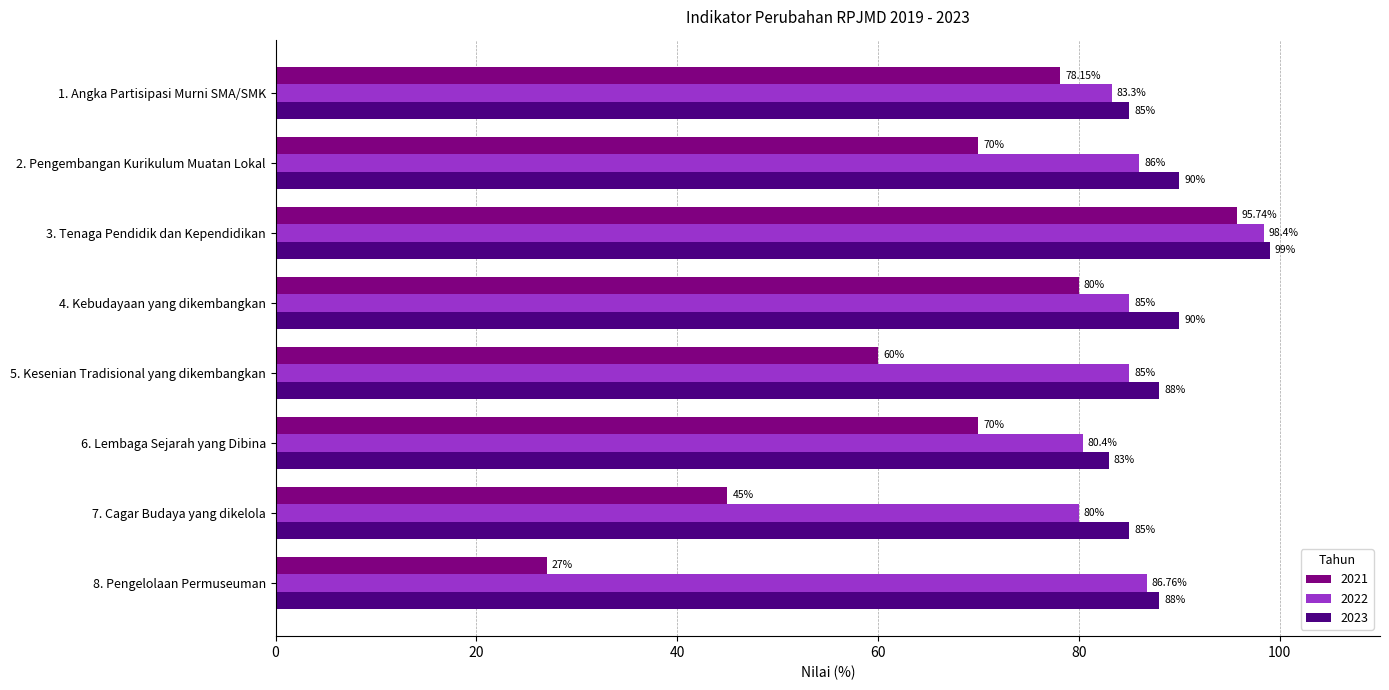

Count the number of categories in the chart.

8